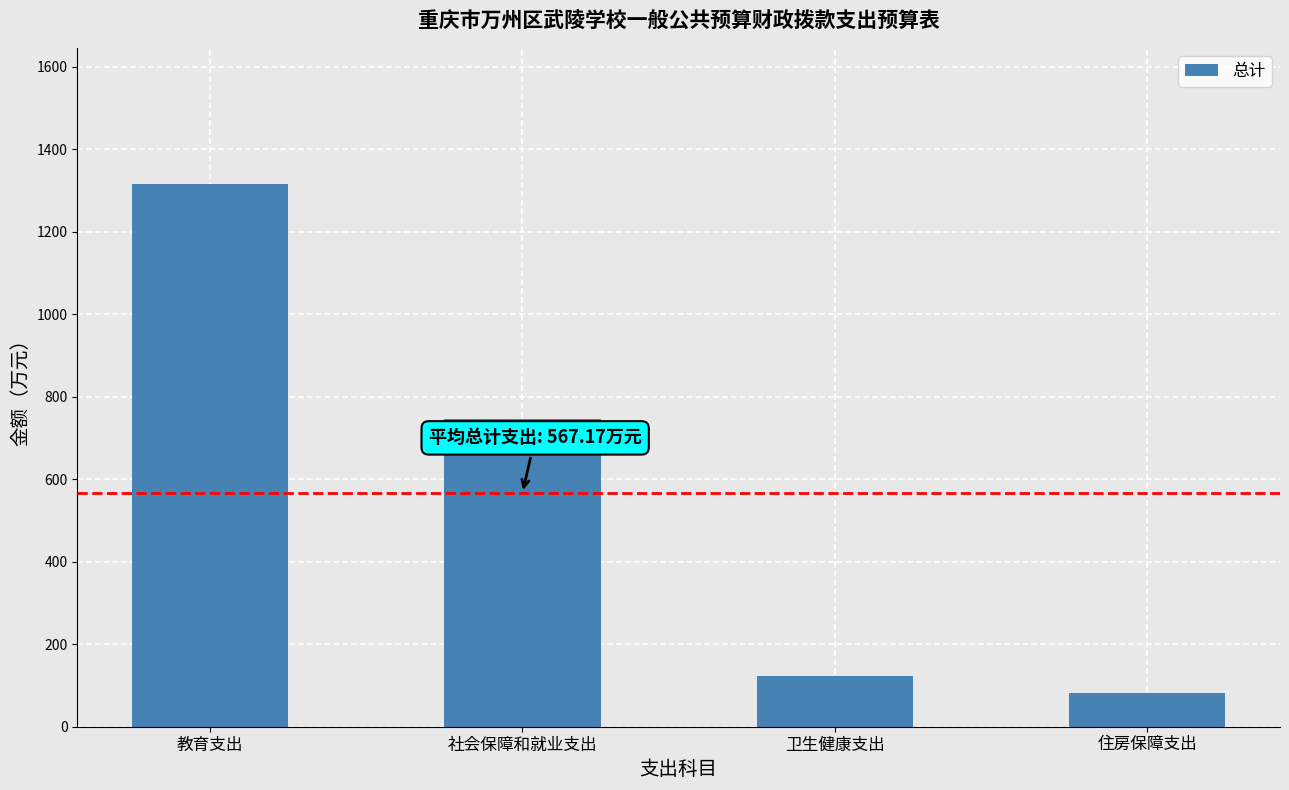

Which label corresponds to the smallest value in the chart?

住房保障支出